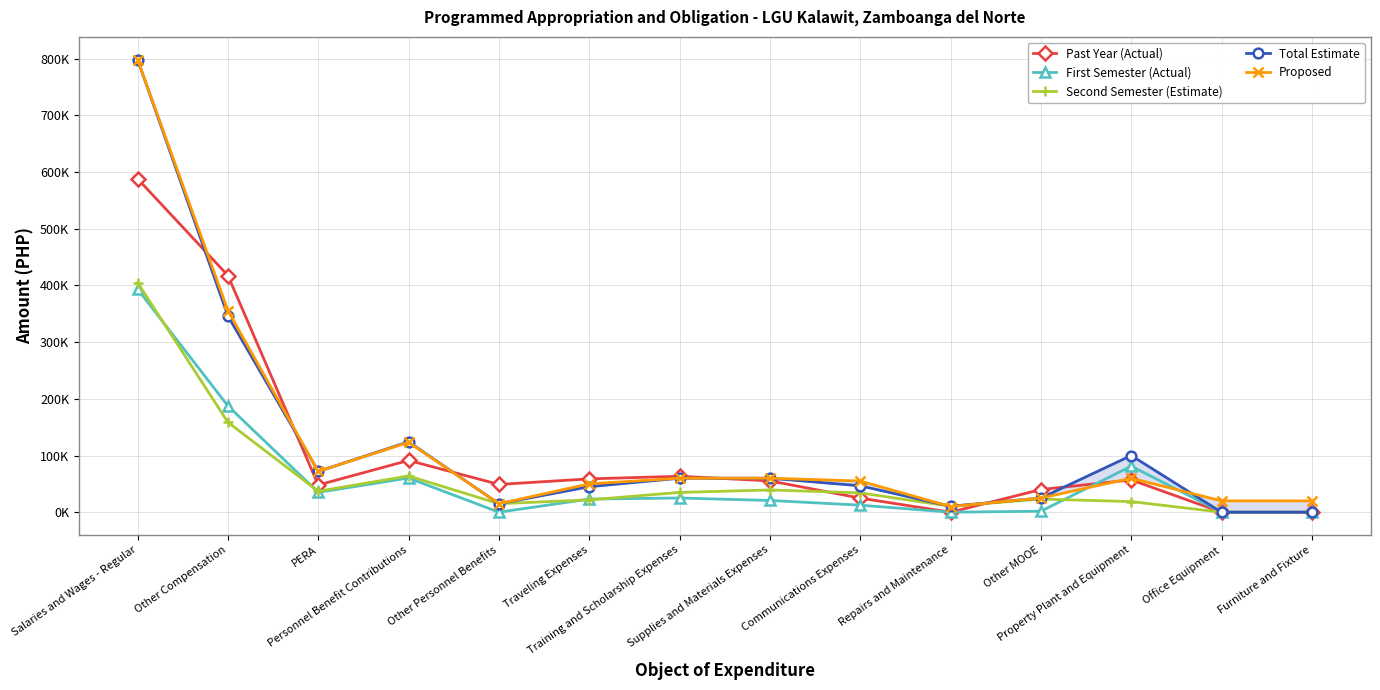

List the labels in order of Total Estimate value, smallest first.

Office Equipment, Furniture and Fixture, Repairs and Maintenance, Other Personnel Benefits, Other MOOE, Traveling Expenses, Communications Expenses, Training and Scholarship Expenses, Supplies and Materials Expenses, PERA, Property Plant and Equipment, Personnel Benefit Contributions, Other Compensation, Salaries and Wages - Regular